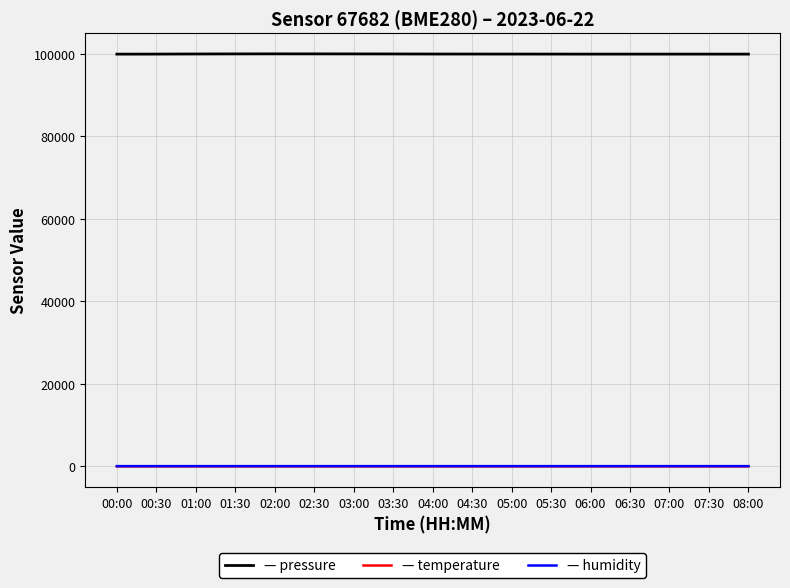

Does the chart have visible grid lines?

Yes